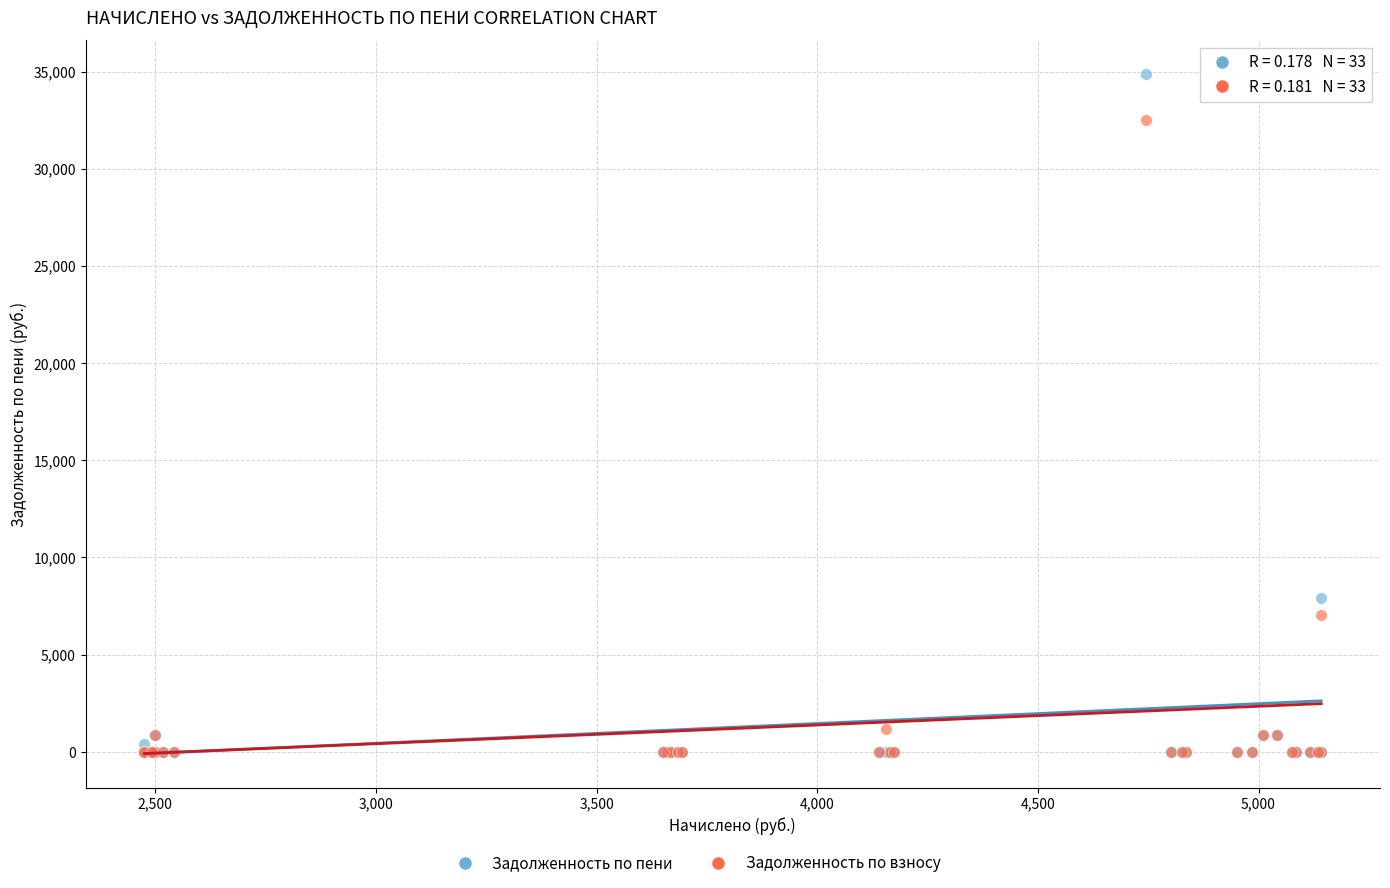

Across all series, what Y value is closest to 17430?

7909.0